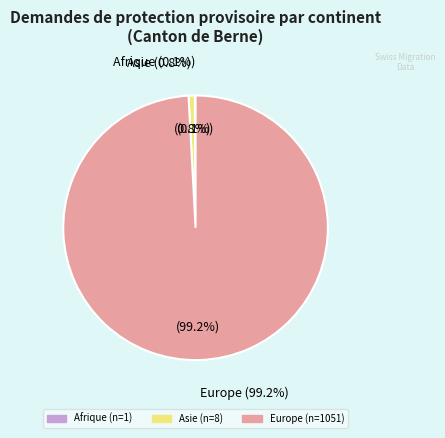

Which category accounts for the majority?

Europe